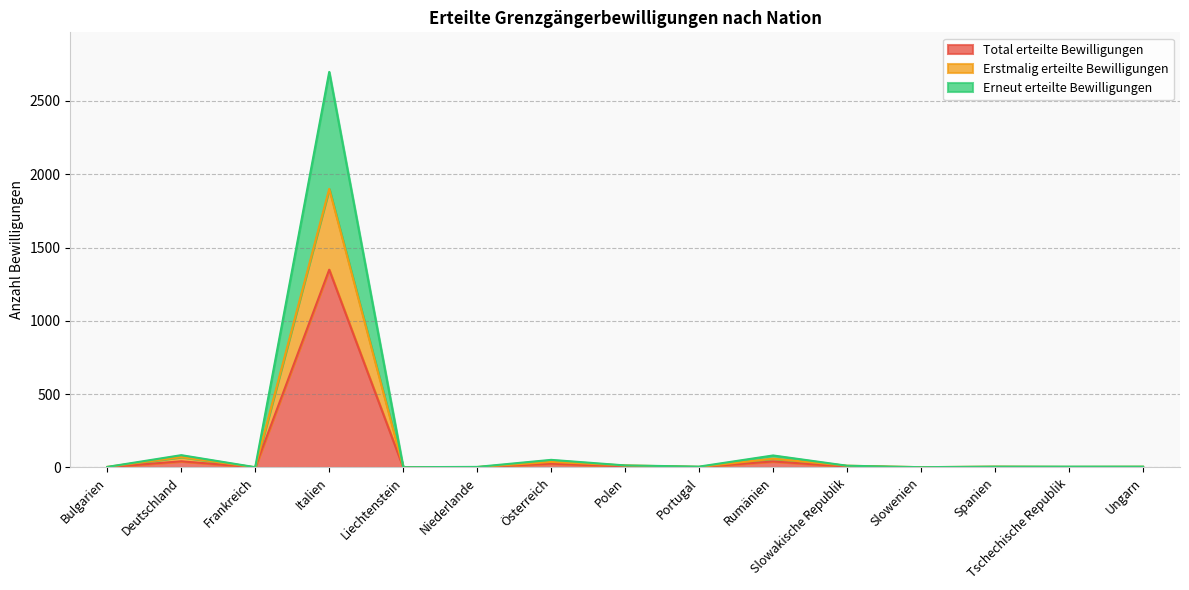

Reading left to right, extract all data points from this chart.

Total erteilte Bewilligungen: Bulgarien=2	Deutschland=42	Frankreich=1	Italien=1349	Liechtenstein=1	Niederlande=2	Österreich=26	Polen=7	Portugal=3	Rumänien=41	Slowakische Republik=6	Slowenien=1	Spanien=3	Tschechische Republik=3	Ungarn=3
Erstmalig erteilte Bewilligungen: Bulgarien=4	Deutschland=71	Frankreich=1	Italien=1900	Liechtenstein=2	Niederlande=3	Österreich=38	Polen=14	Portugal=4	Rumänien=60	Slowakische Republik=12	Slowenien=2	Spanien=6	Tschechische Republik=4	Ungarn=5
Erneut erteilte Bewilligungen: Bulgarien=4	Deutschland=84	Frankreich=2	Italien=2698	Liechtenstein=2	Niederlande=4	Österreich=52	Polen=14	Portugal=6	Rumänien=82	Slowakische Republik=12	Slowenien=2	Spanien=6	Tschechische Republik=6	Ungarn=6